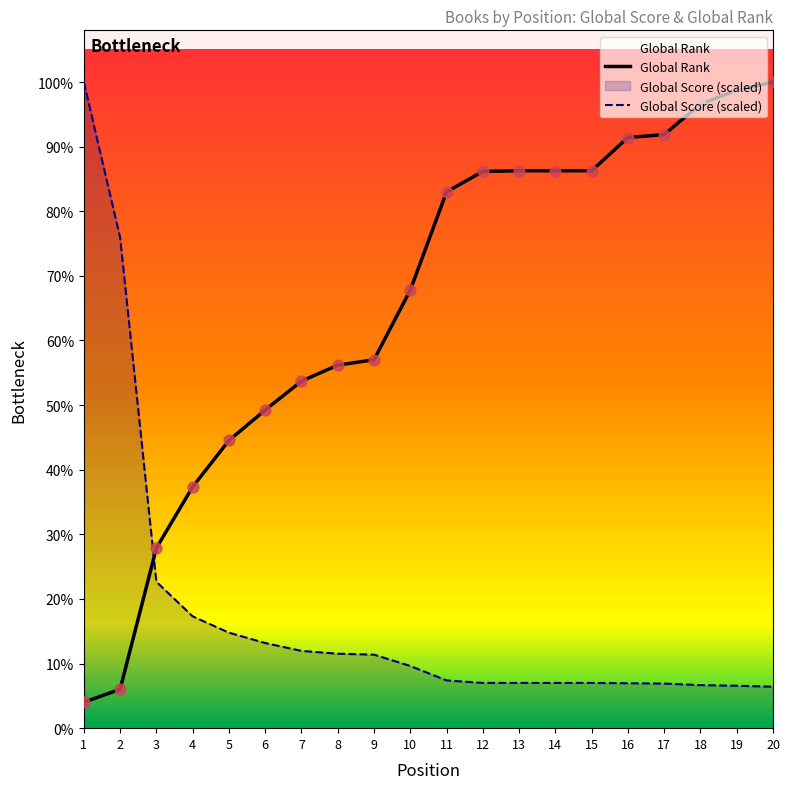

What are all the series names shown in the legend?

Global Score, Global Rank